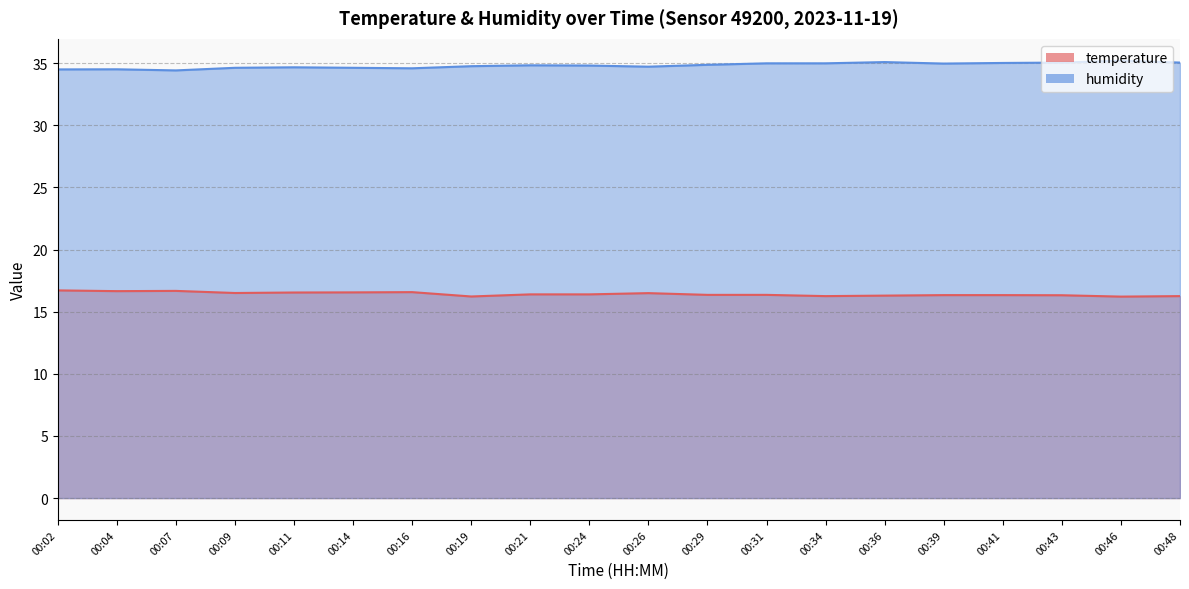

At which category is the sum across all series the highest?

00:46